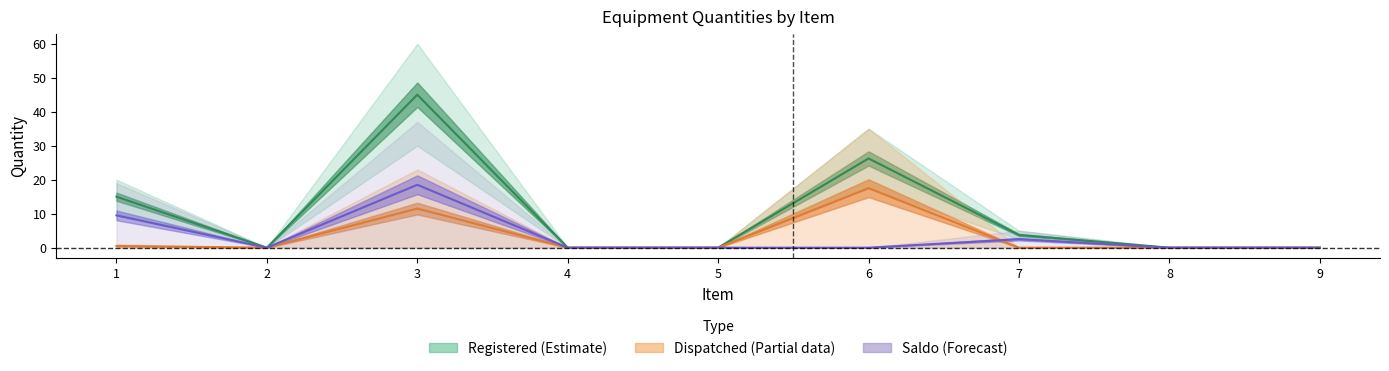

Is it true that Qtde REGISTRADA equals 20 at 1?

True